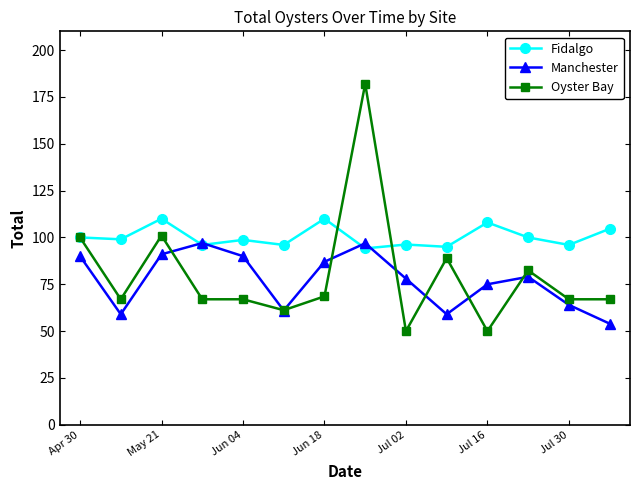

What are all the series names shown in the legend?

Fidalgo, Manchester, Oyster Bay